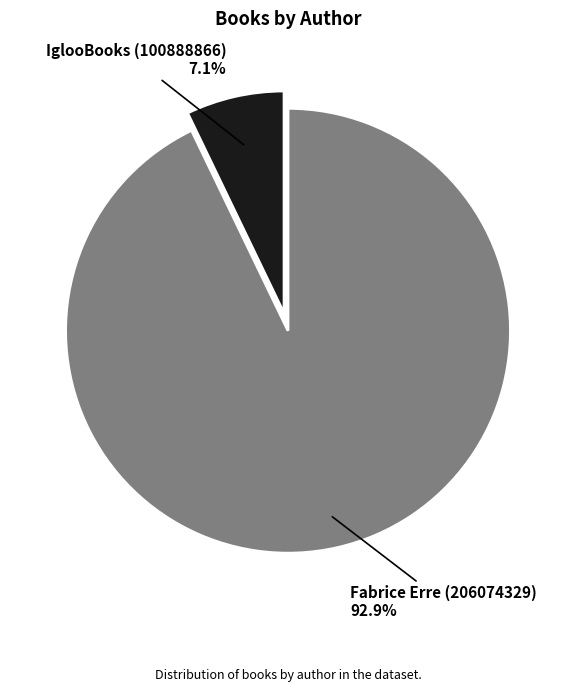

Count the number of slices in the pie.

2